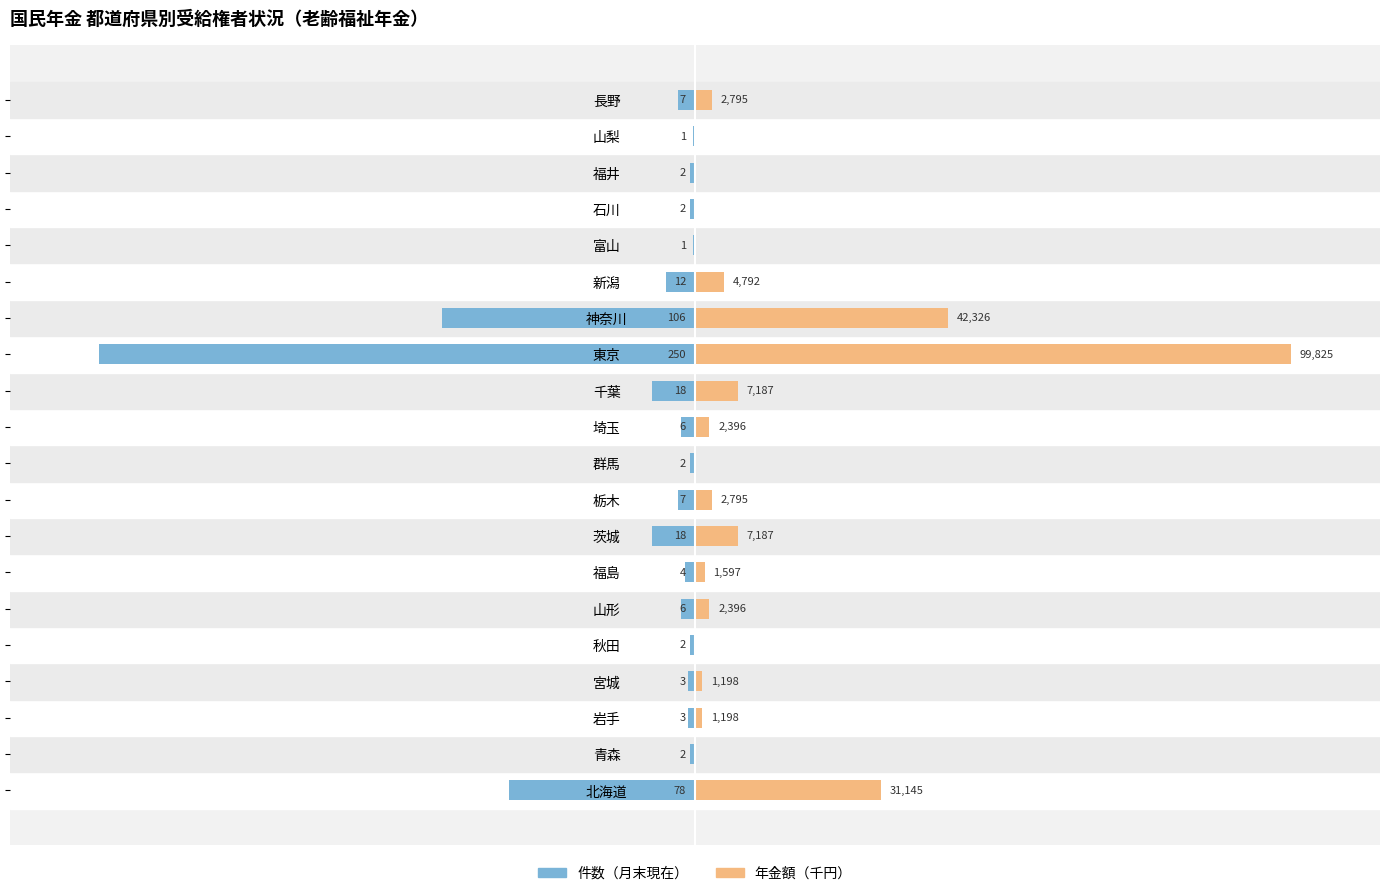

What are all the series names shown in the legend?

件数（月末現在）, 年金額（千円）